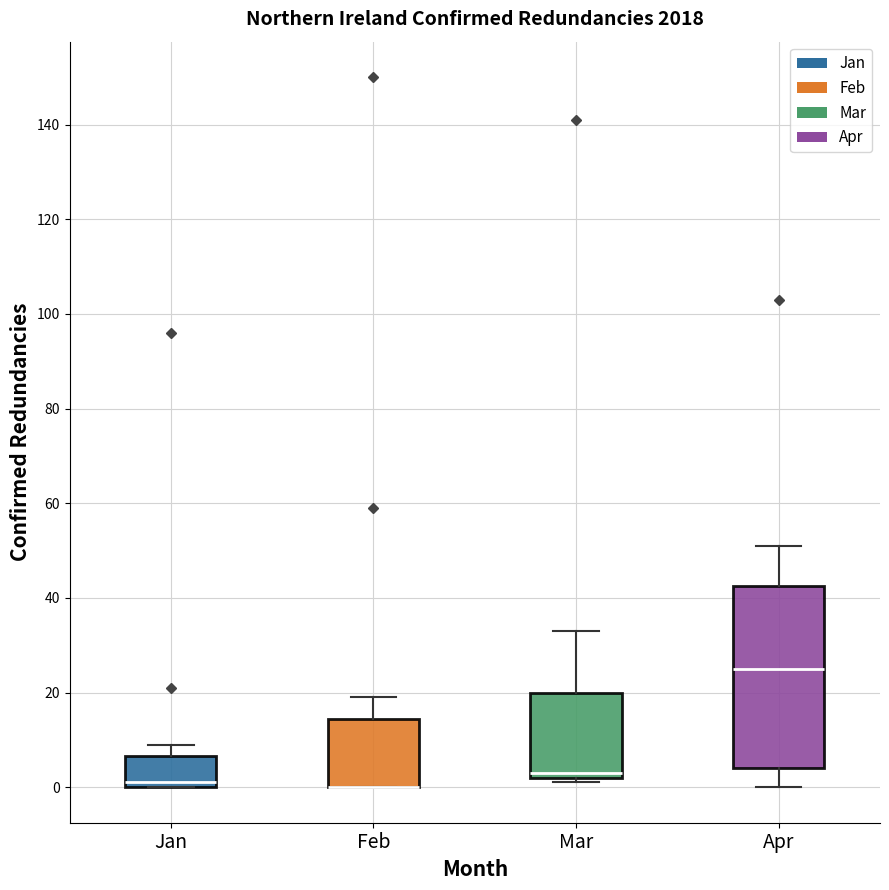

Which box is the tallest, from its lower edge to its upper edge?

Apr